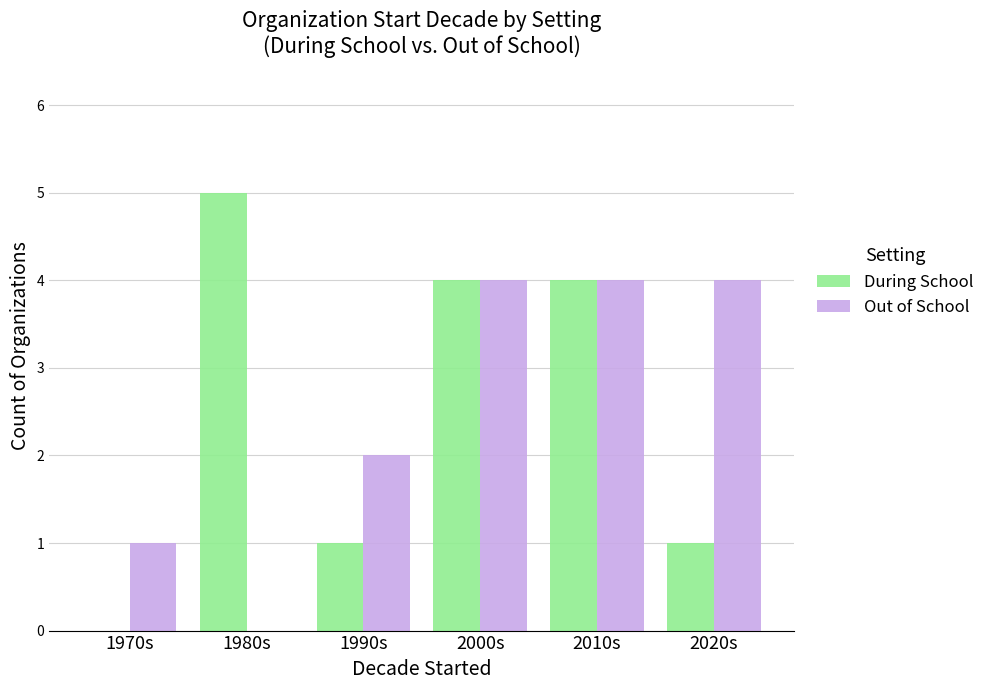

The During School series shows 5 at 1980s. True or false?

True